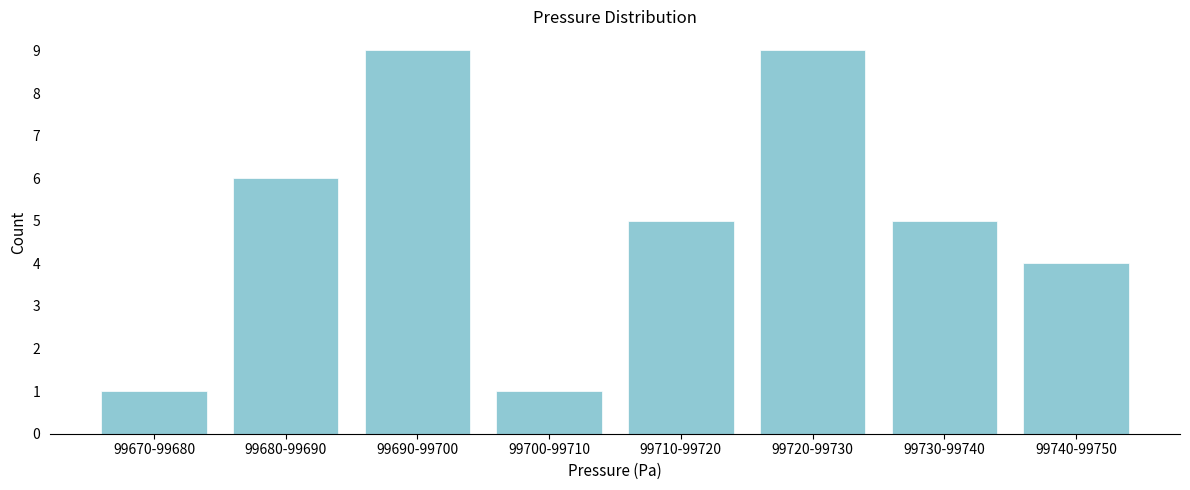

Reading left to right, list all the values displayed in this chart.

99670-99680=1	99680-99690=6	99690-99700=9	99700-99710=1	99710-99720=5	99720-99730=9	99730-99740=5	99740-99750=4